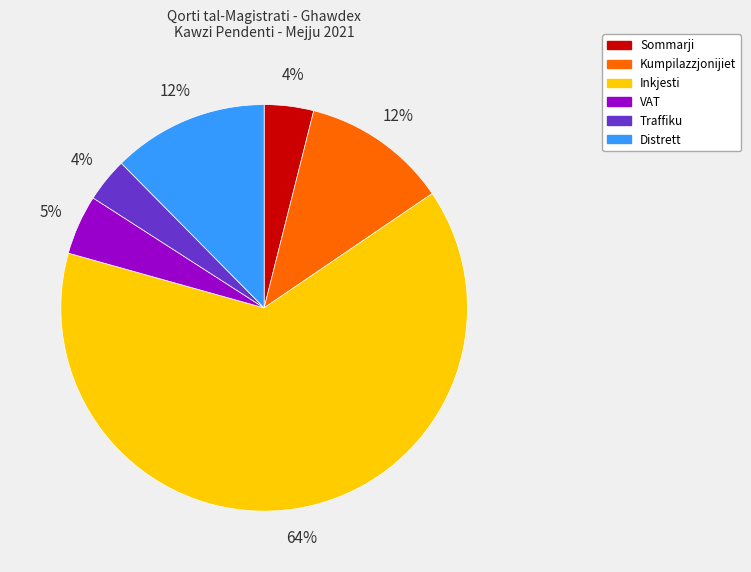

Between Distrett and Sommarji, which is larger?

Distrett